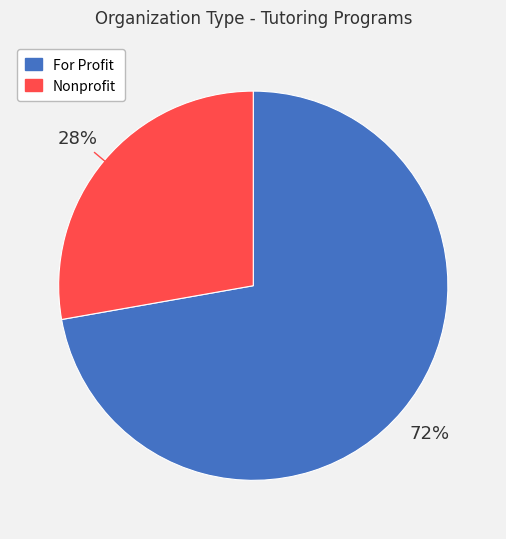

Which category has the smallest portion of the pie?

Nonprofit